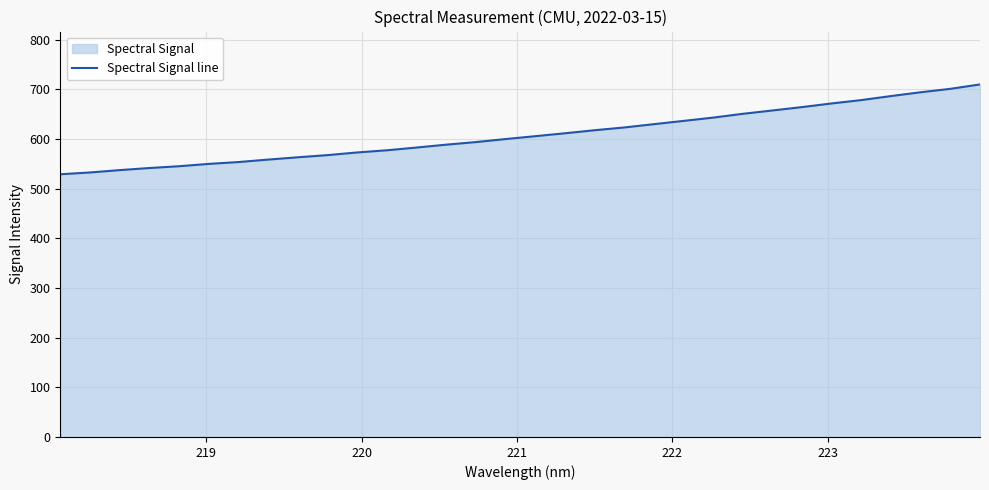

True or false: there are more than 0 points higher than both neighbors.

False